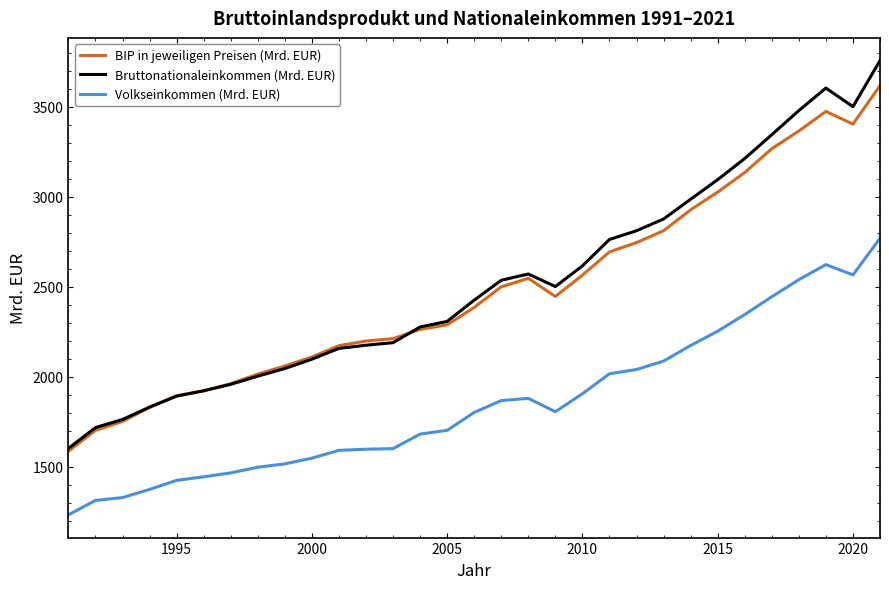

Which series has the widest spread of values?

Bruttonationaleinkommen (Mrd. EUR)